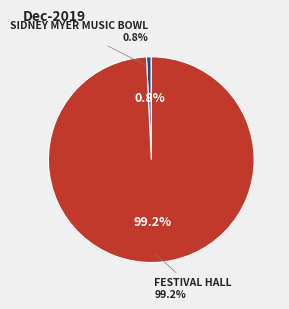

To the nearest percent, what is the difference between the largest and smallest slice percentages?

98%